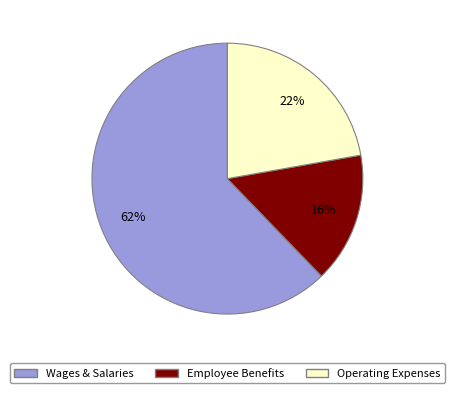

Is there a majority slice in this chart?

Yes